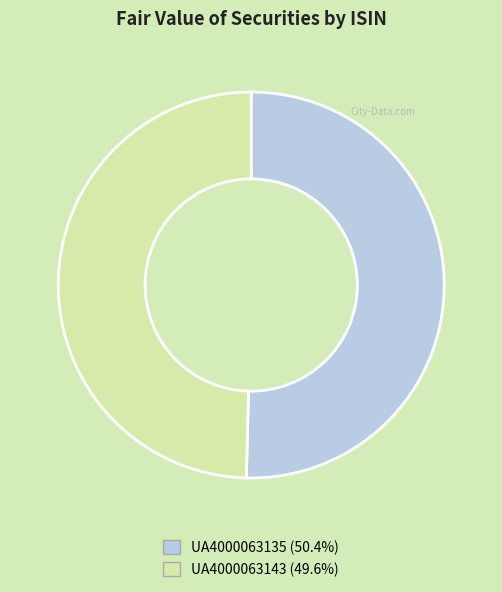

Rank the categories by value from lowest to highest.

UA4000063143, UA4000063135